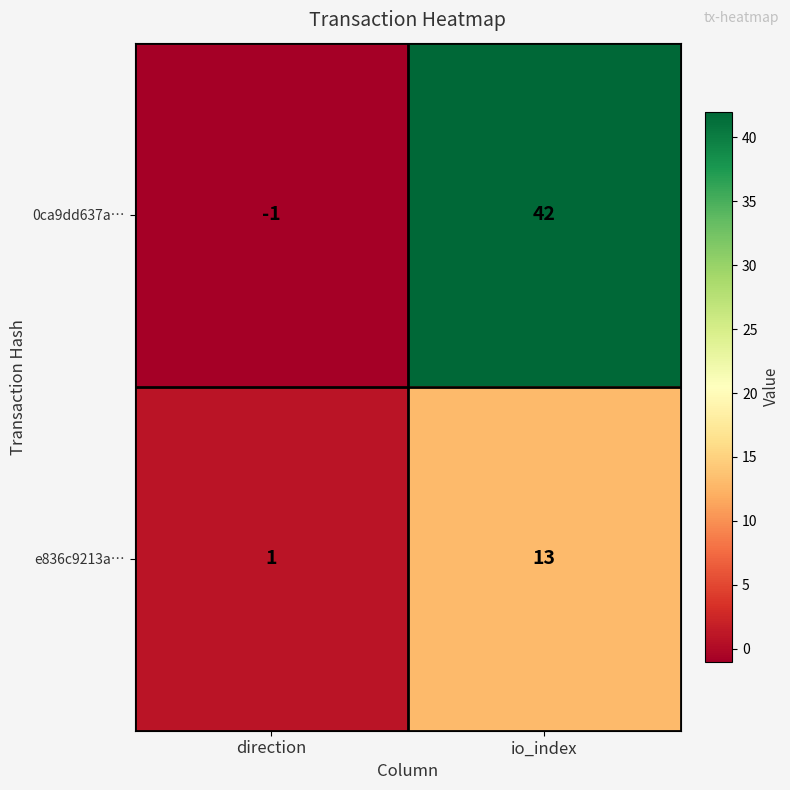

The value of 0ca9dd637a… at direction is -1. True or false?

True